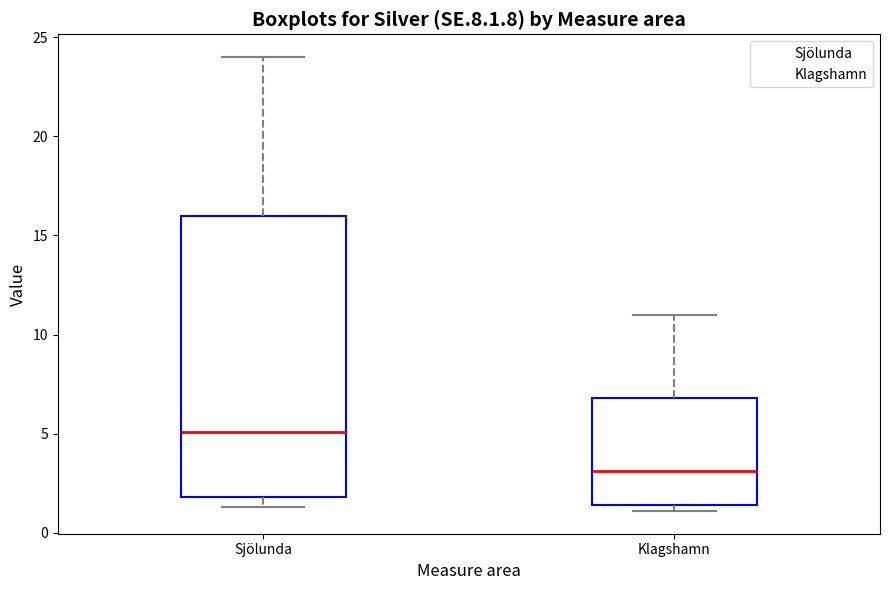

Reading left to right, read every box against the y-axis: the position of its median line, the range the box covers, and the ends of its whiskers. The values are not printed on the chart, so give them approximately, as read against the axis.

Sjölunda: median 5.0, box 2.0 to 16.0, whiskers 1.5 to 24.0
Klagshamn: median 3.0, box 1.5 to 7.0, whiskers 1.0 to 11.0